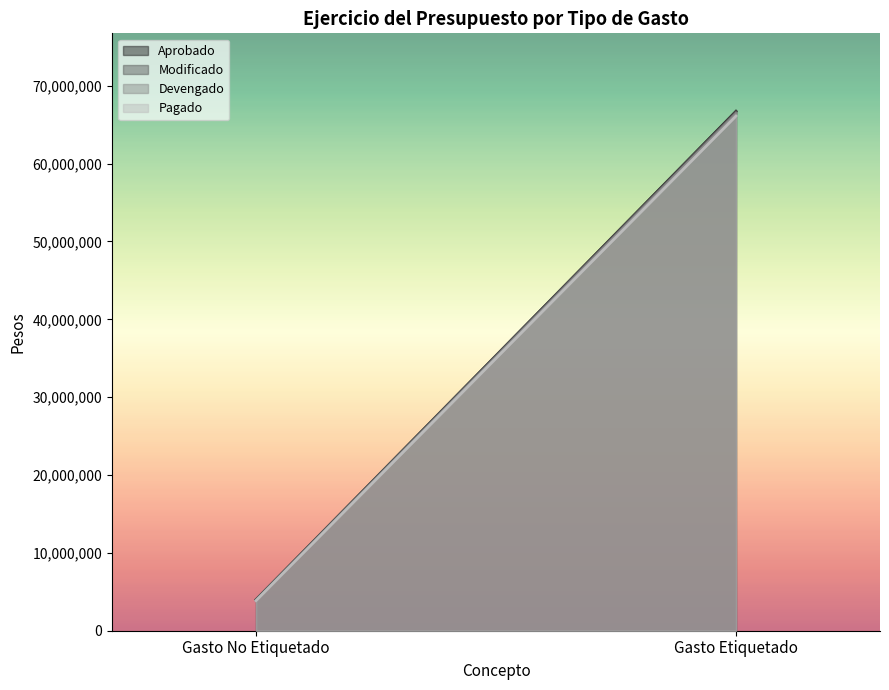

At which category does the chart reach its minimum across all series?

Gasto No Etiquetado